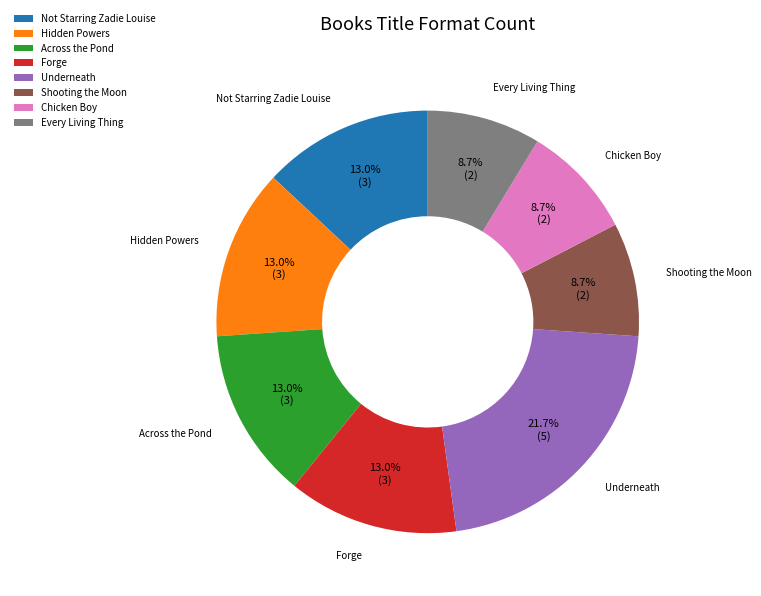

To the nearest percent, what is the combined percentage of Not Starring Zadie Louise and Every Living Thing?

22%